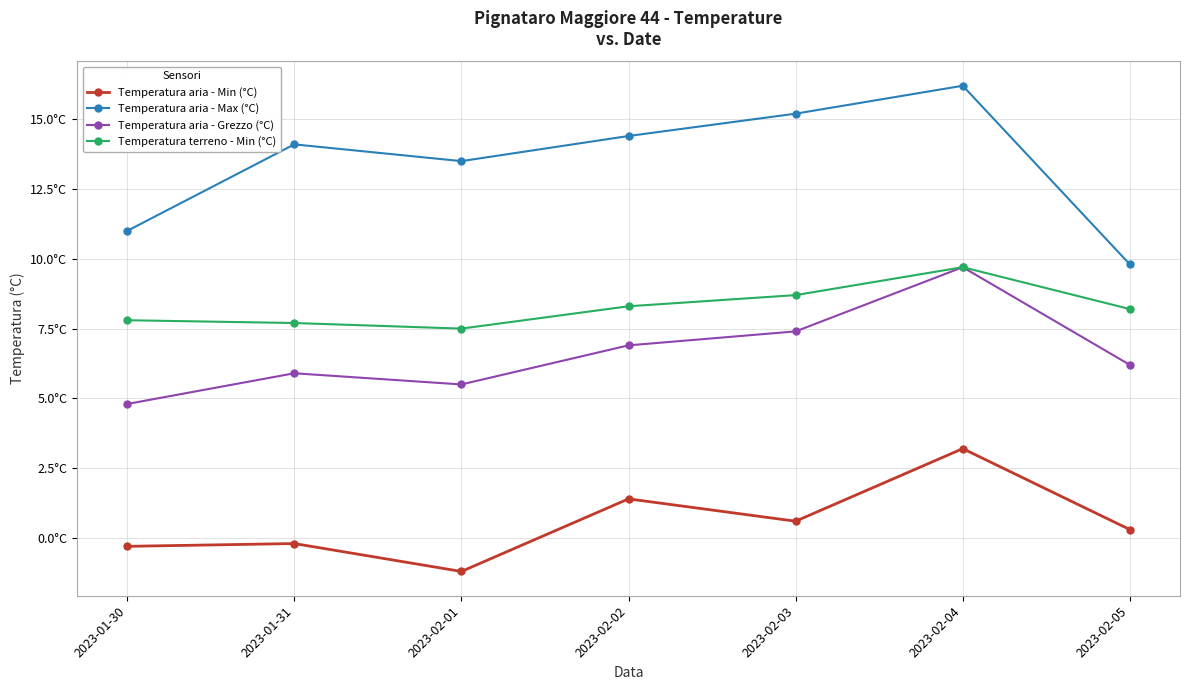

Reading left to right, transcribe all the data shown in this chart.

Temperatura aria - Min (°C): -0.3	-0.2	-1.2	1.4	0.6	3.2	0.3
Temperatura aria - Max (°C): 11.0	14.1	13.5	14.4	15.2	16.2	9.8
Temperatura aria - Grezzo (°C): 4.8	5.9	5.5	6.9	7.4	9.7	6.2
Temperatura terreno - Min (°C): 7.8	7.7	7.5	8.3	8.7	9.7	8.2